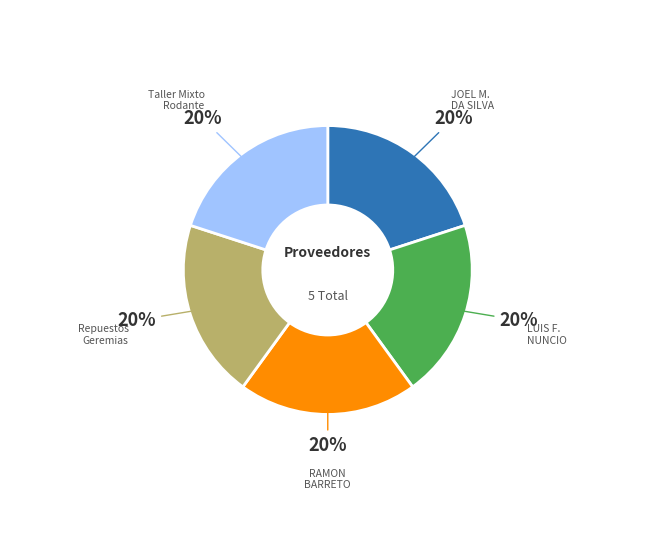

To the nearest percent, what is the average slice percentage?

20%